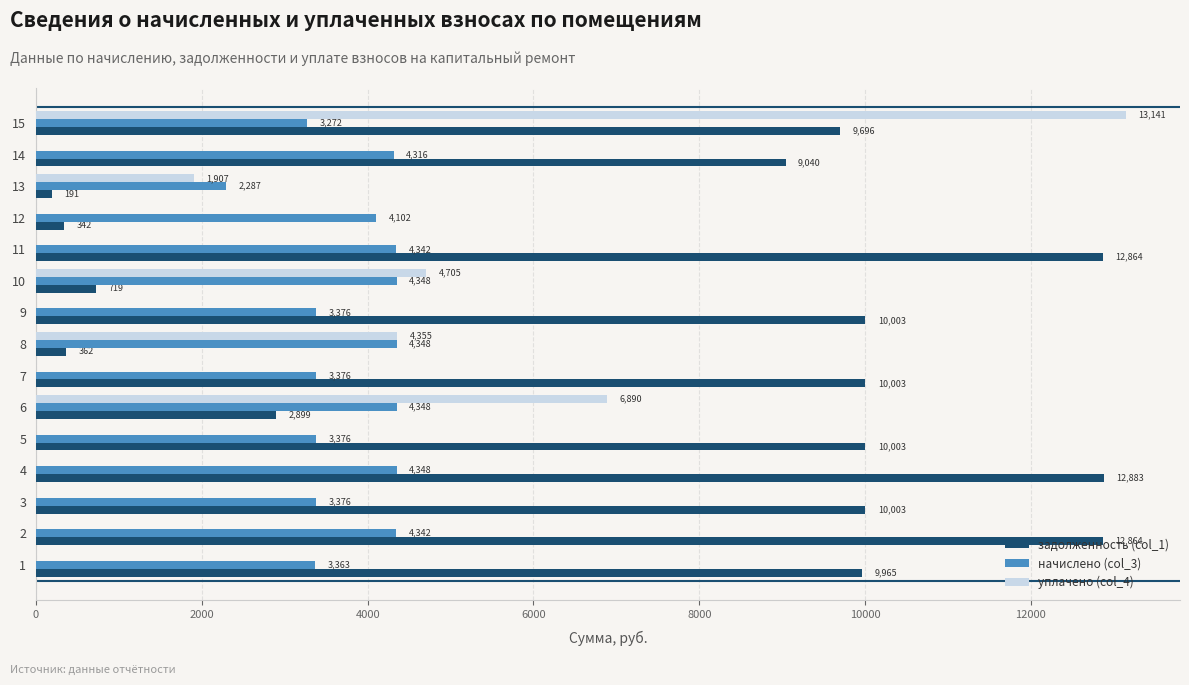

Which series changed the most between 2 and 4?

задолженность (col_1)